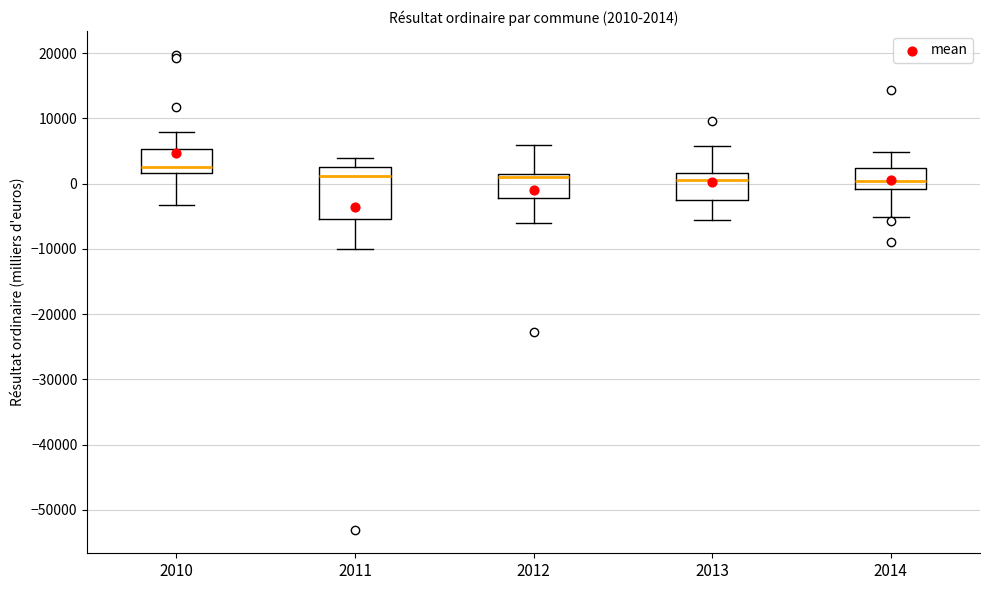

Which box is the tallest, from its lower edge to its upper edge?

2011